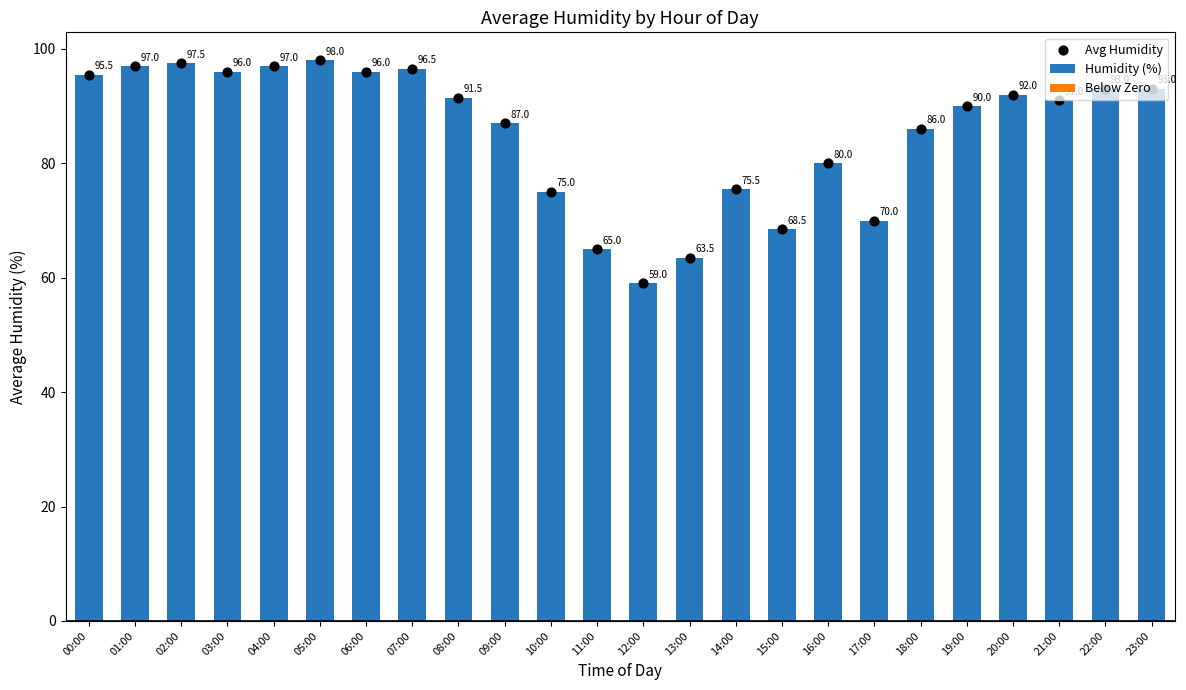

Which series contains the lowest Y value?

Below Zero